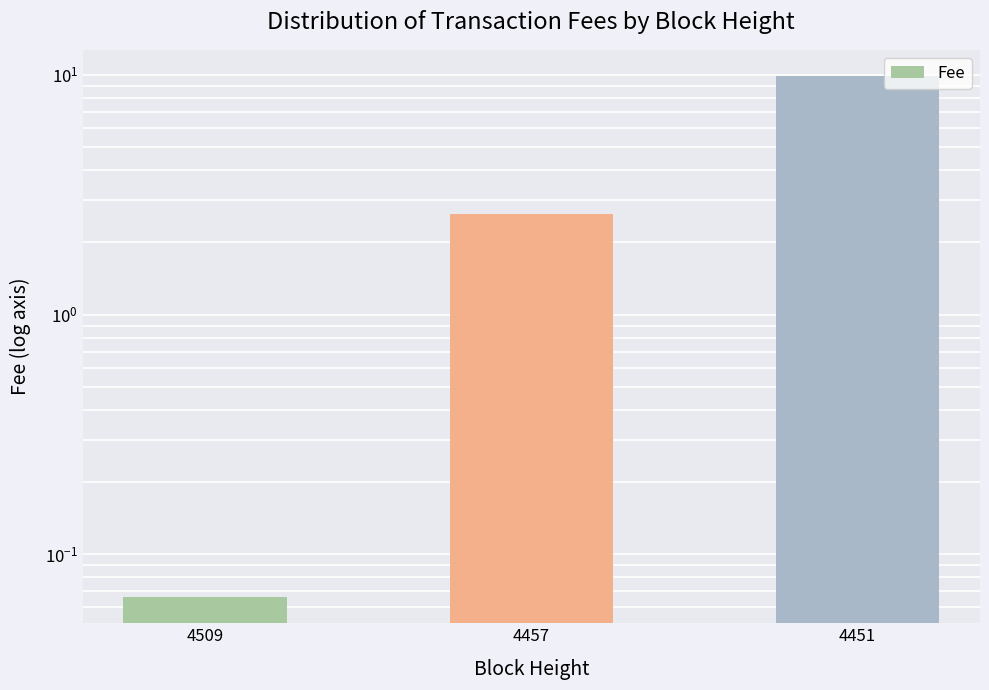

True or false: the data shows 0.1 at 4509.

True